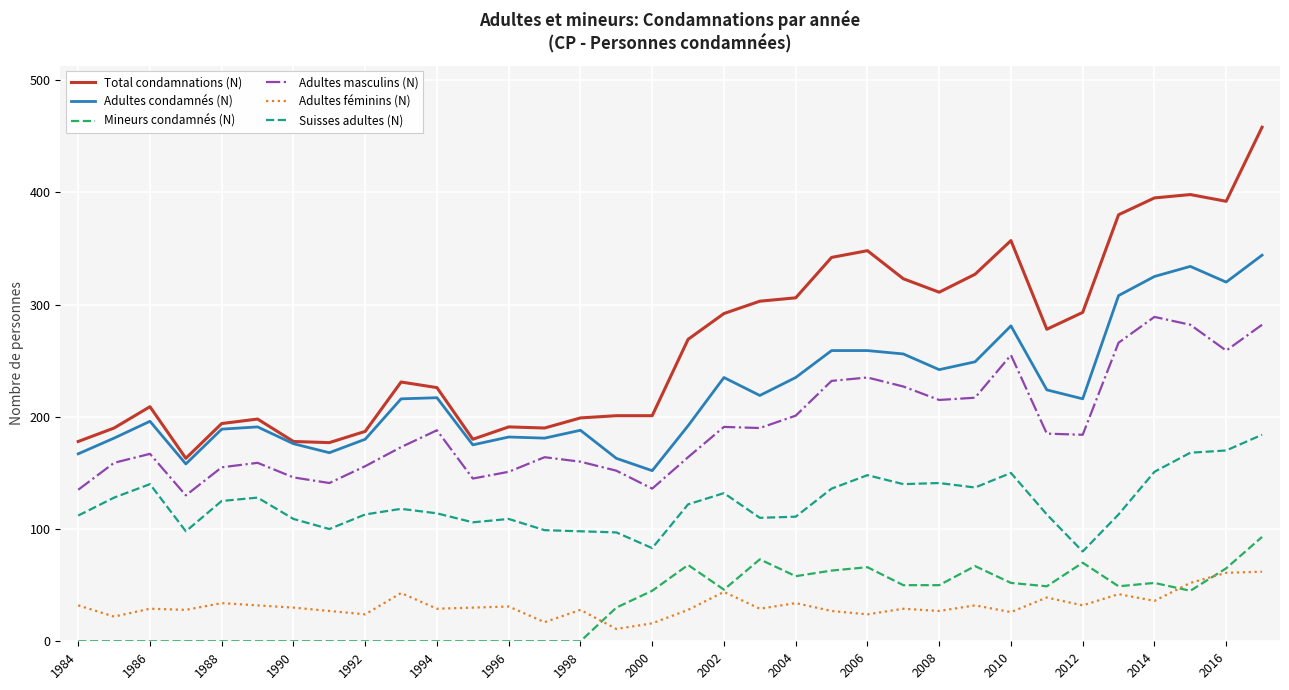

True or false: Adultes féminins (N) has more than 2 interior local peaks.

True